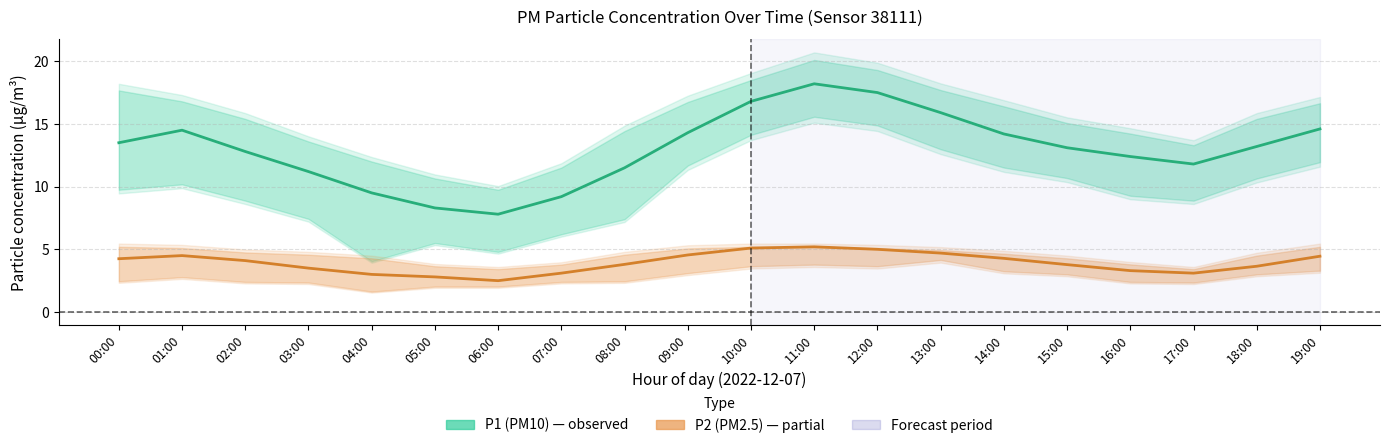

At which category is the sum across all series the highest?

11:00